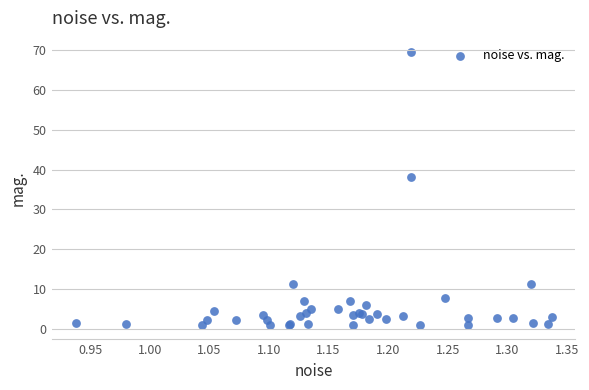

What Y value in the scatter plot is closest to 35?

38.3